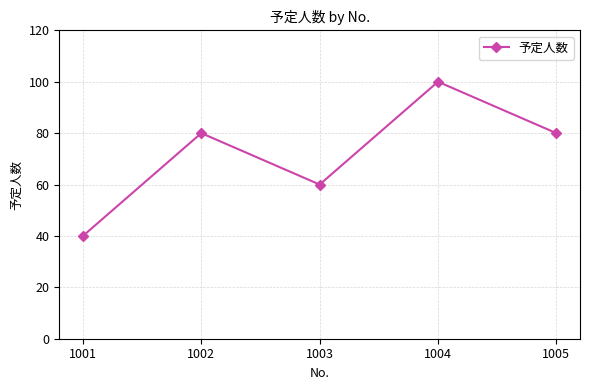

Read the value at 1001, to the nearest 5.

40